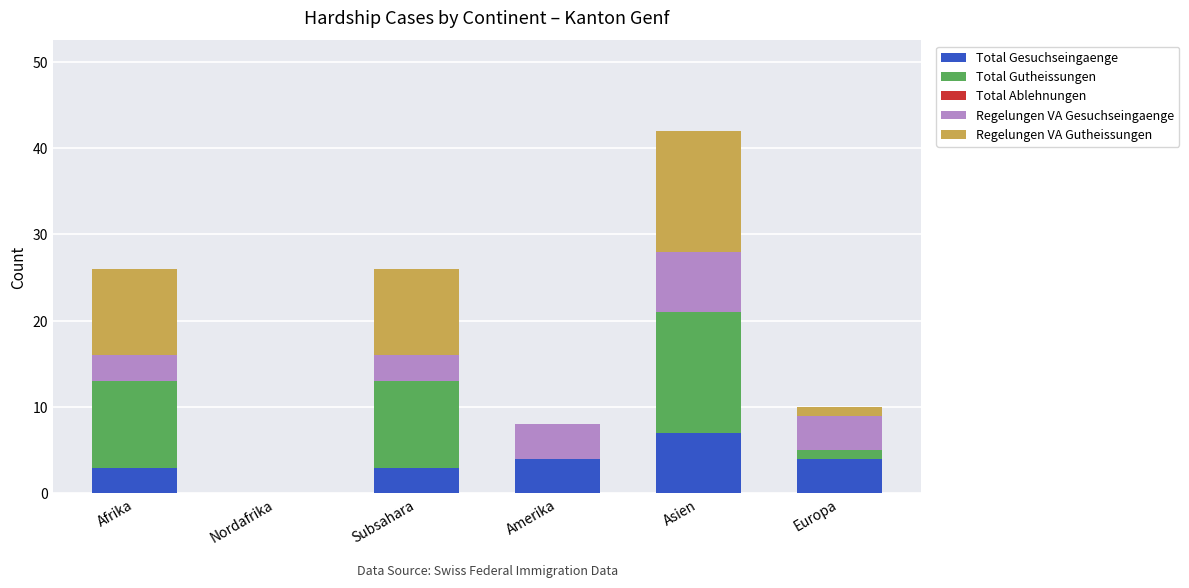

What is the total value across all series at Subsahara?

26